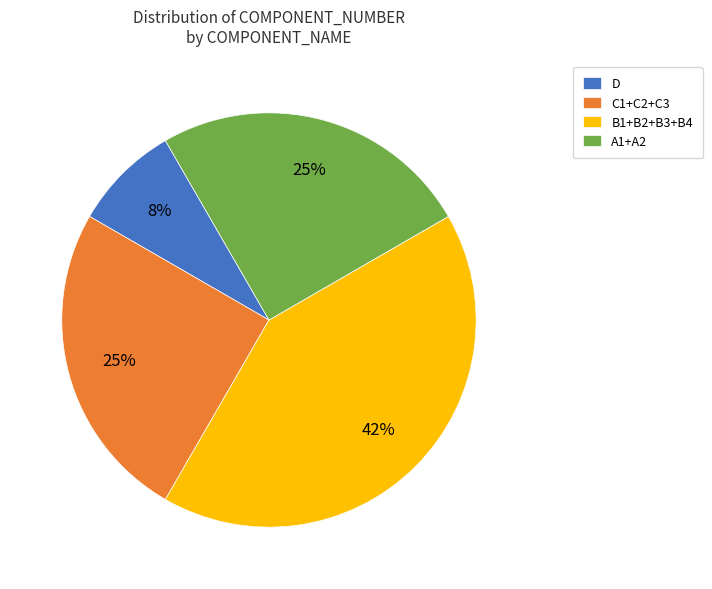

Is there a majority slice in this chart?

No